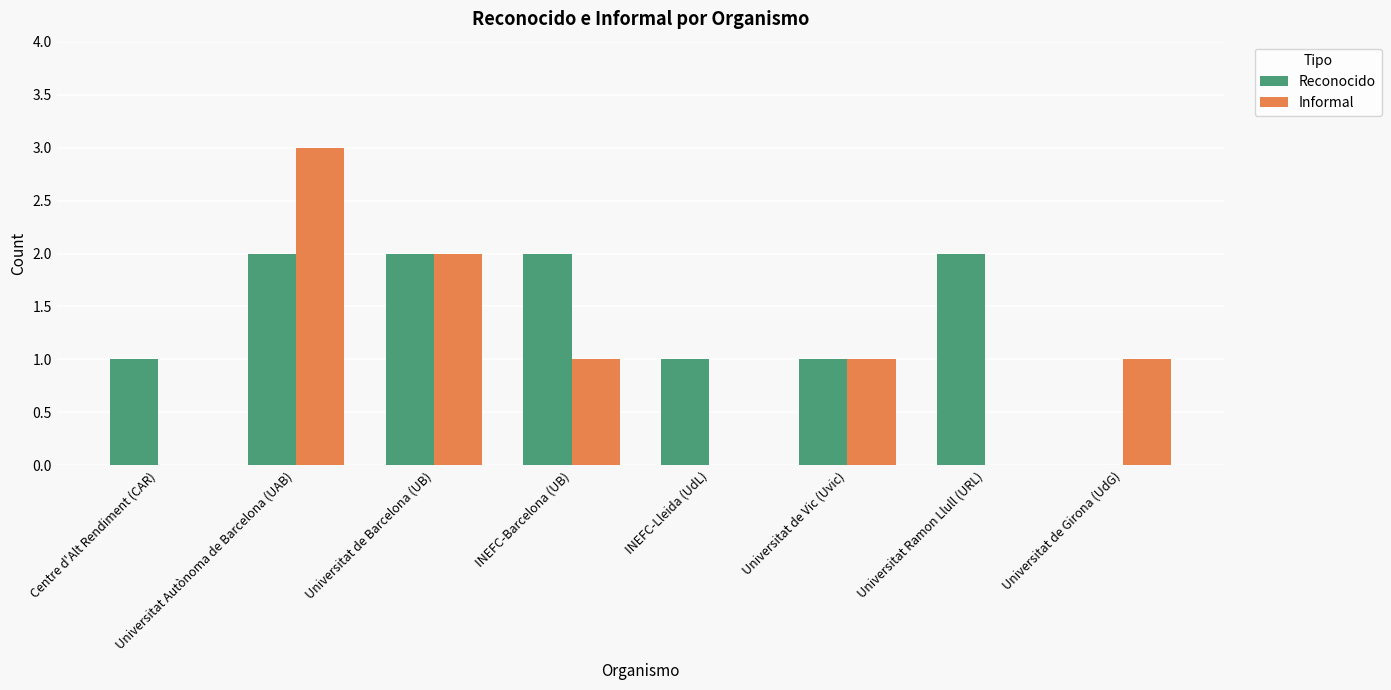

Which series changed the most between Universitat Autònoma de Barcelona (UAB) and Universitat de Barcelona (UB)?

Informal